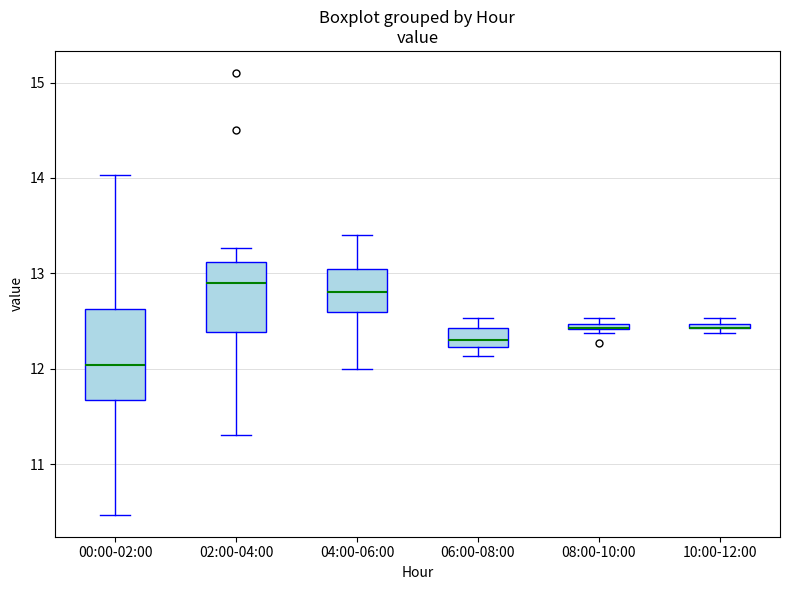

Comparing the boxes themselves (not the whiskers), which one is the tallest?

00:00-02:00